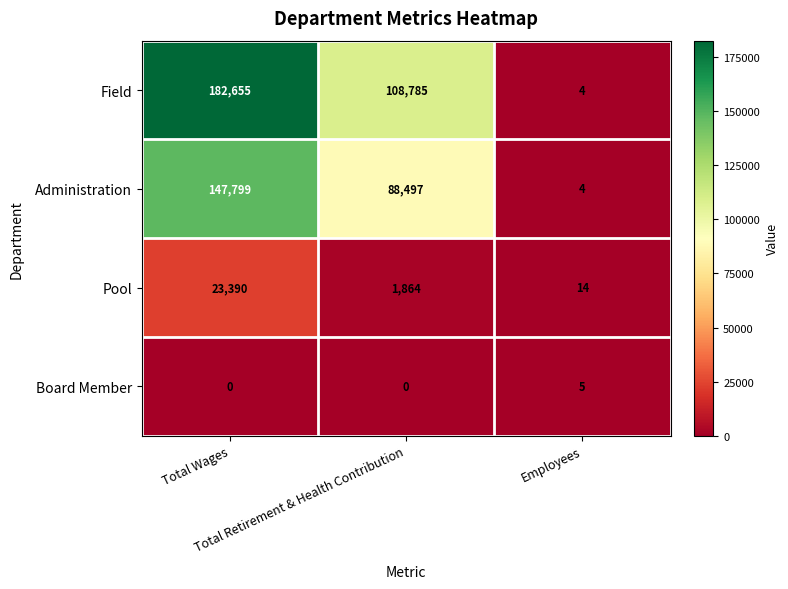

List the series in order of their peak value, lowest first.

Board Member, Pool, Administration, Field